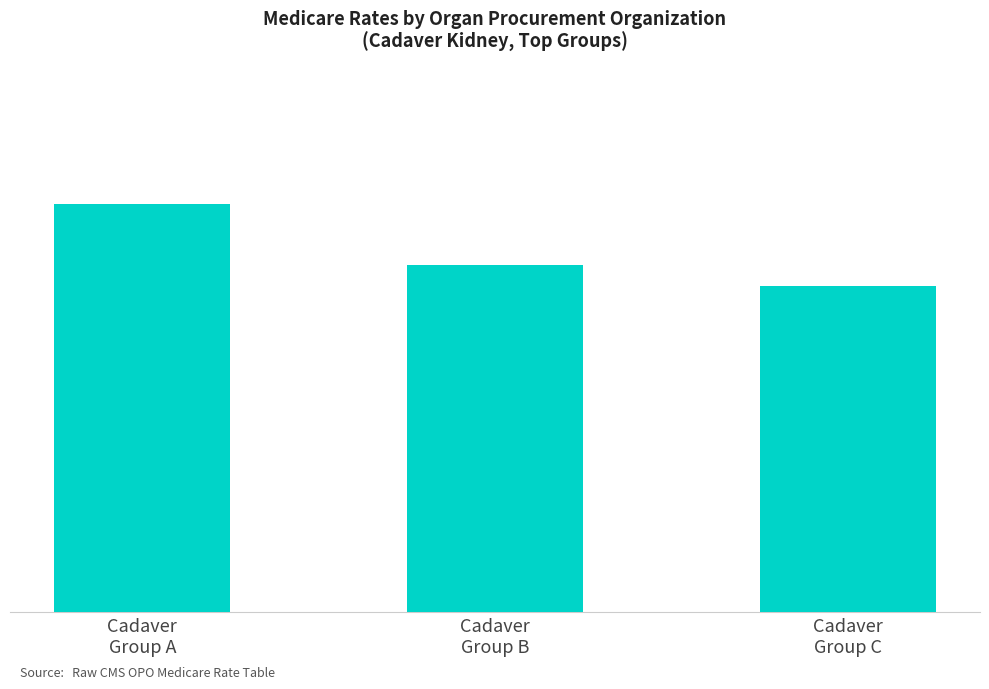

Is it true that the value at Cadaver
Group B is 38800?

True